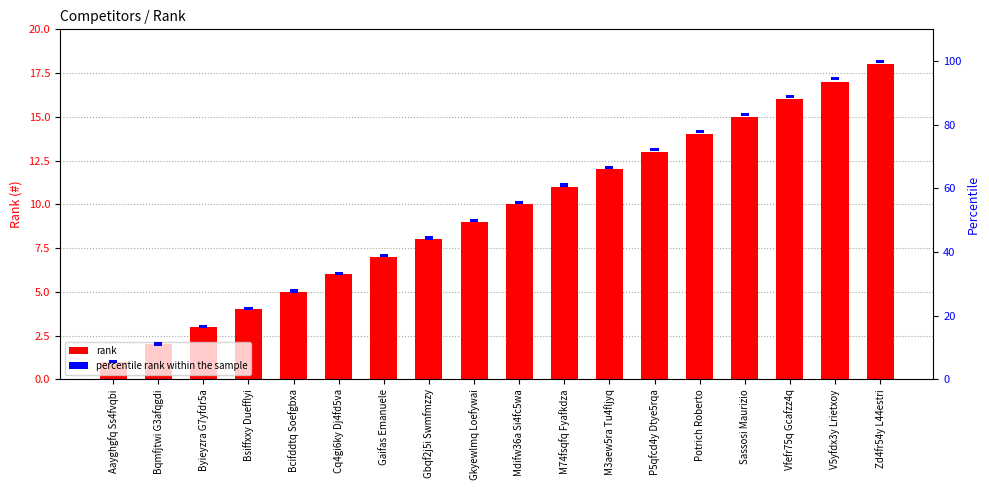

True or false: rank has a value of 5 at Bcifddtq Soefgbxa.

True